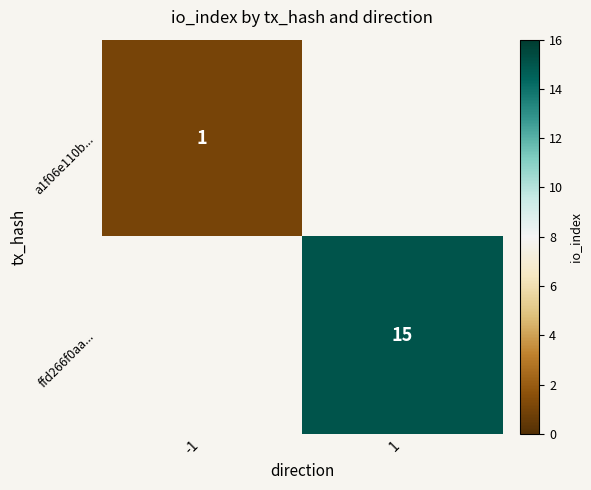

The a1f06e110b... series shows 1 at -1. True or false?

True